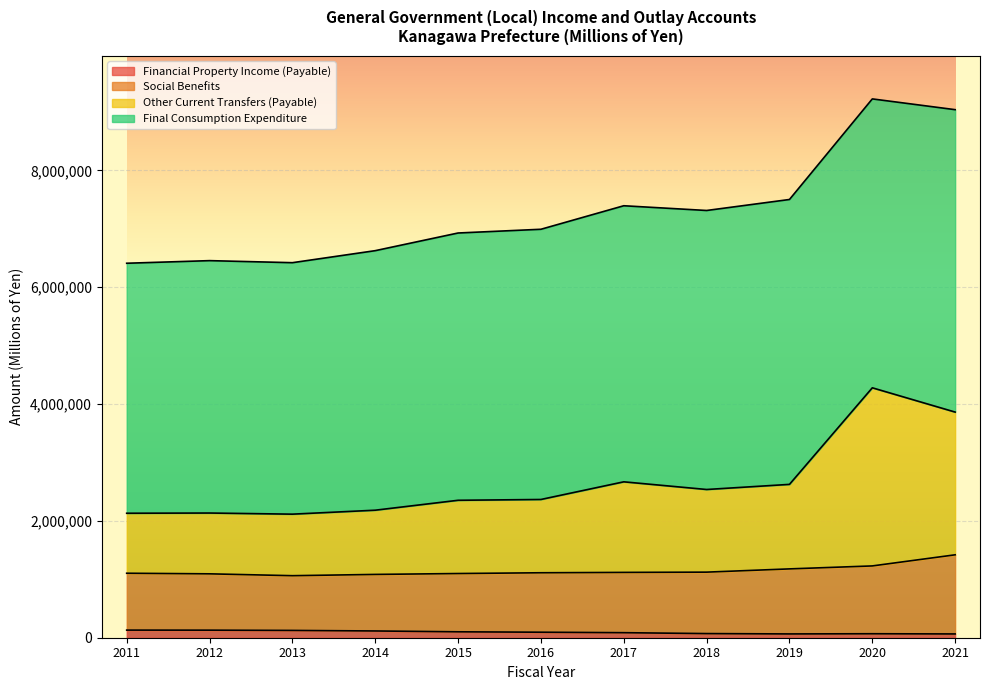

Which series has the largest range (max minus min)?

Other Current Transfers (Payable)